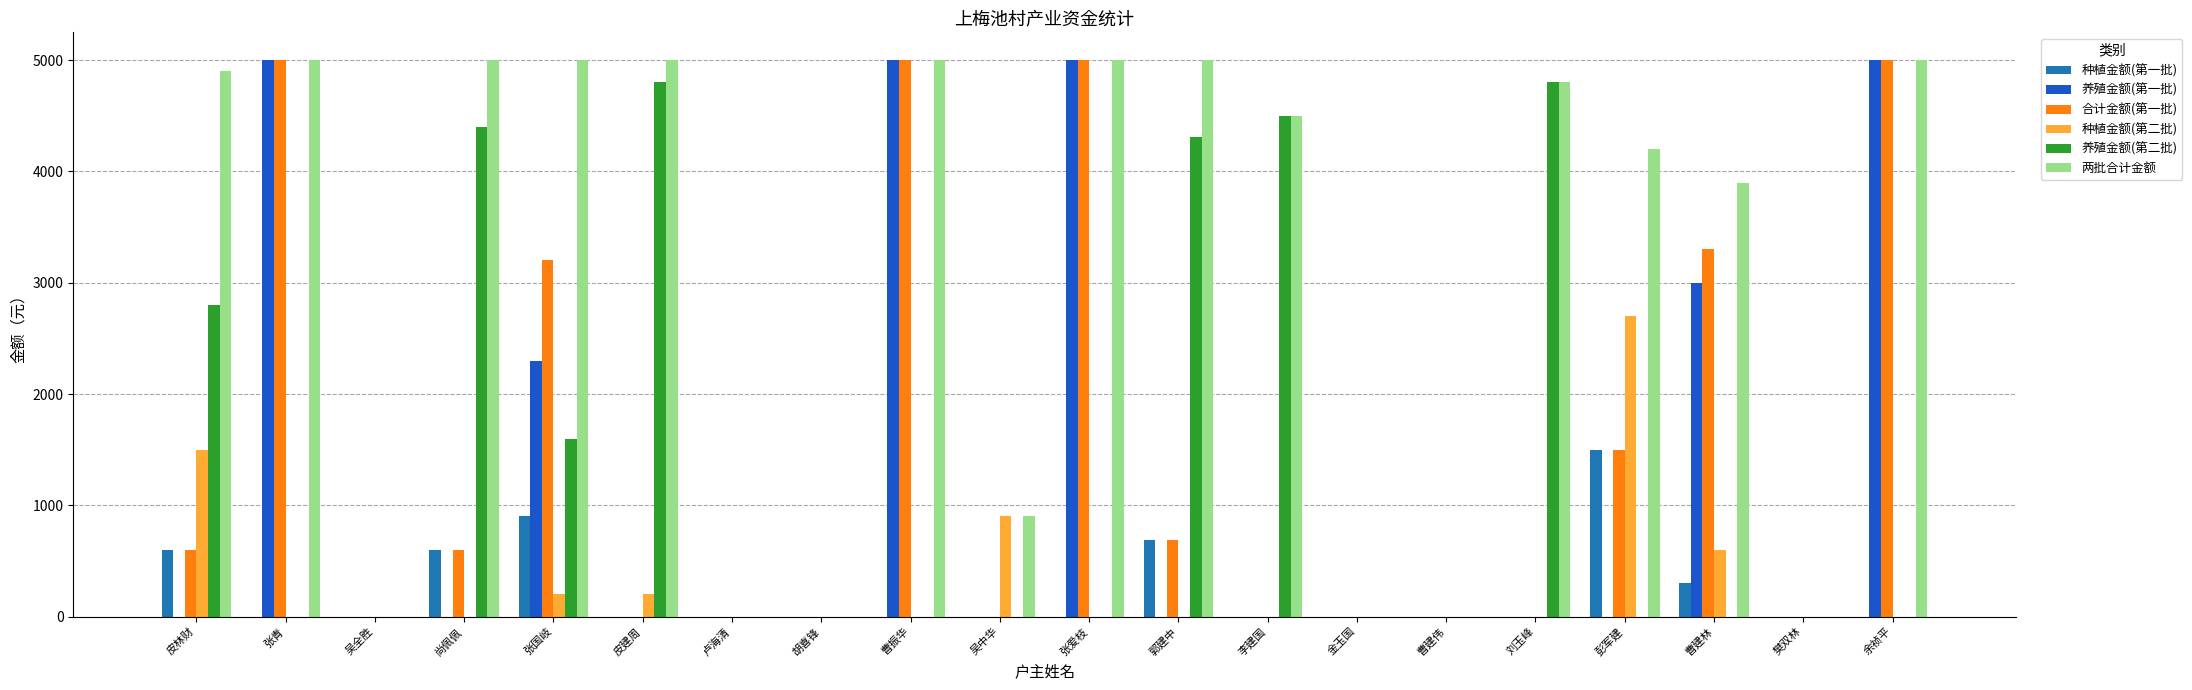

What is the total value across all series at 尚佩佩?

10600